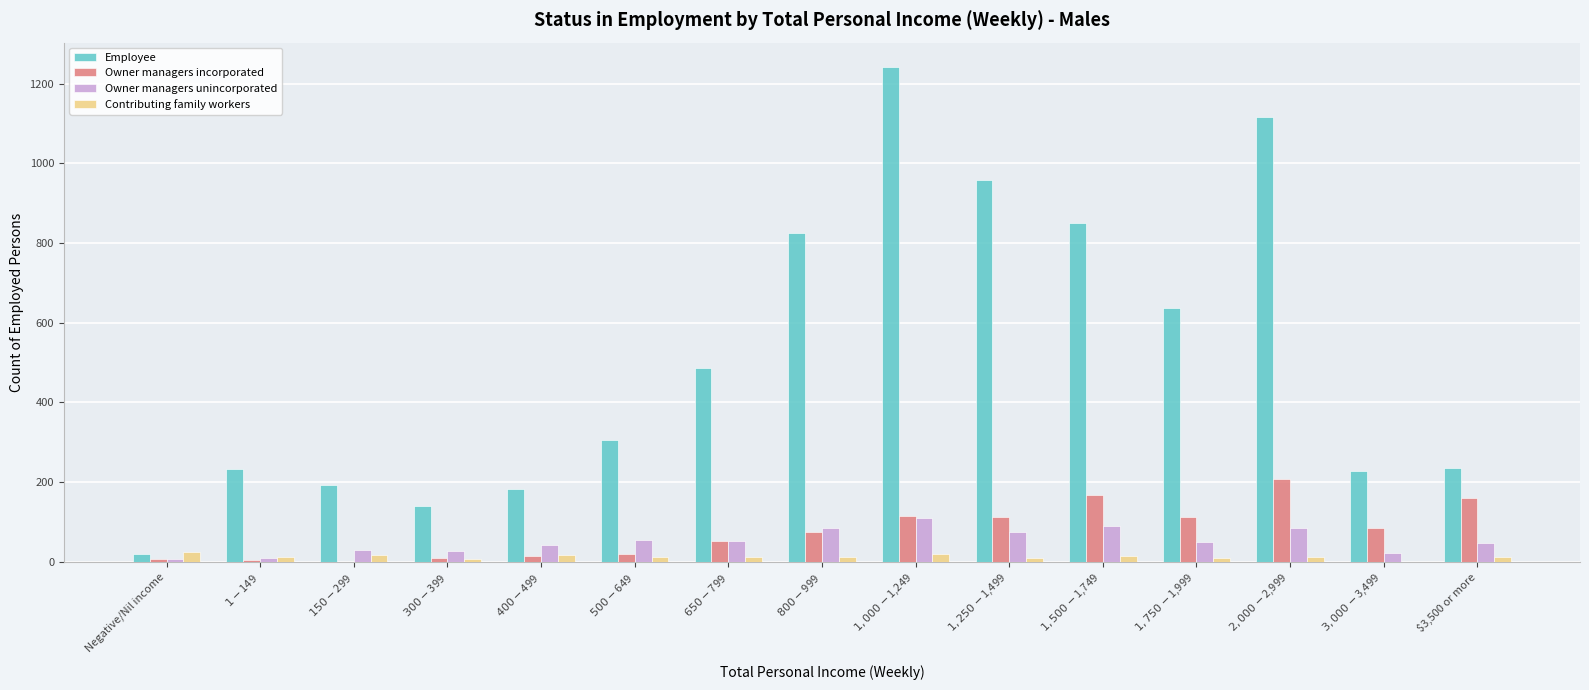

Are the bars horizontal?

No